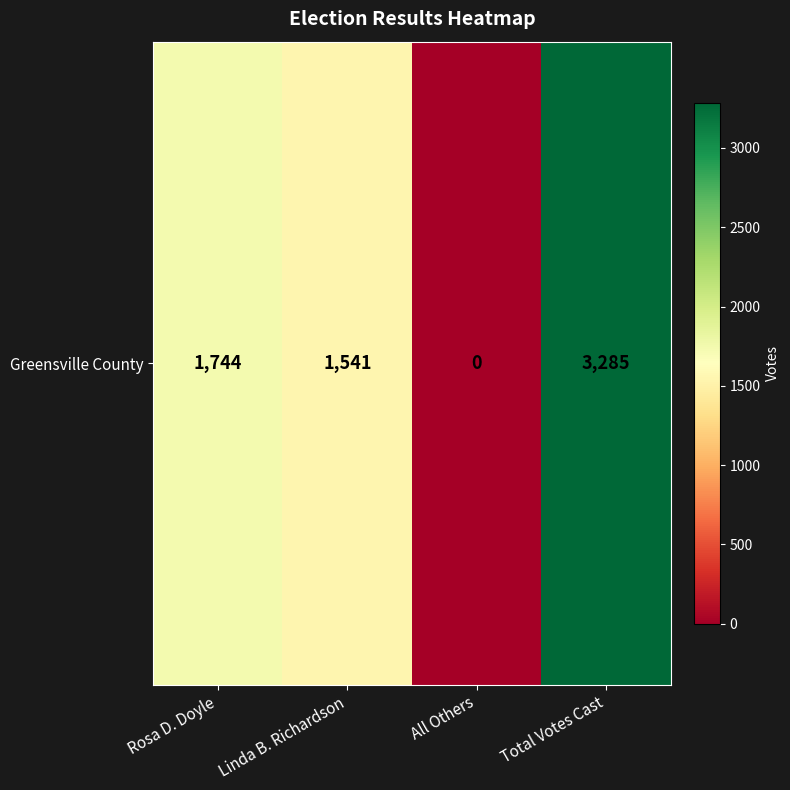

What value does the data have at Linda B. Richardson, to the nearest 50?

1550